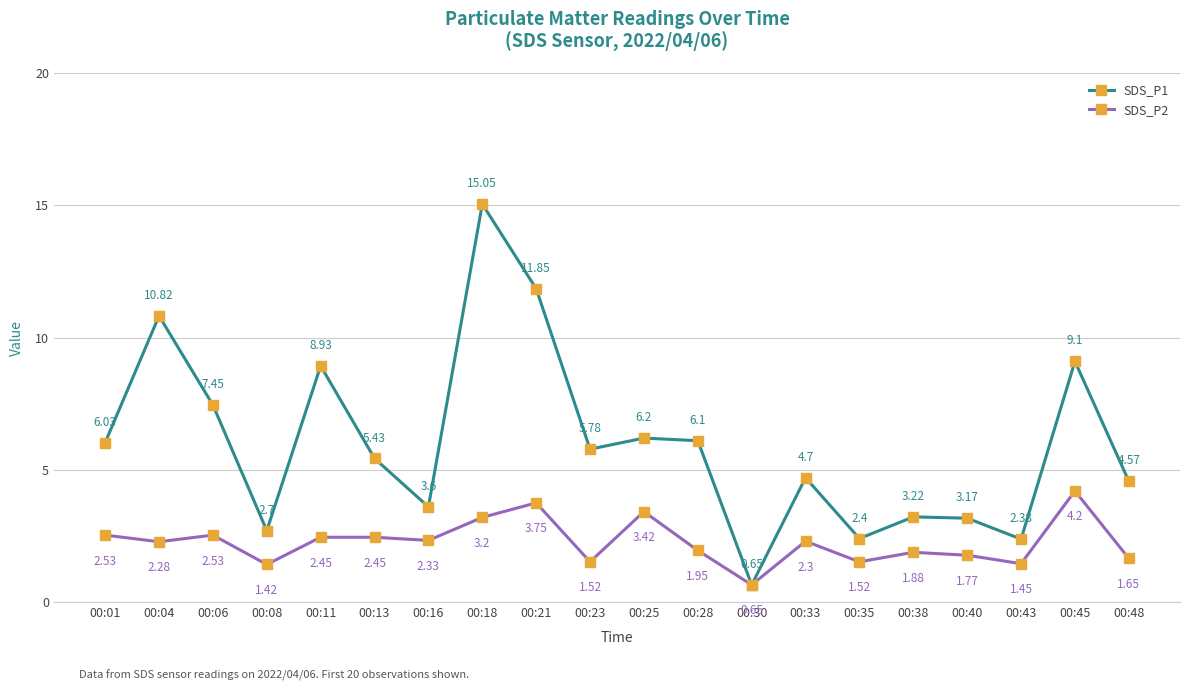

At how many categories does at least one series exceed 1?

19